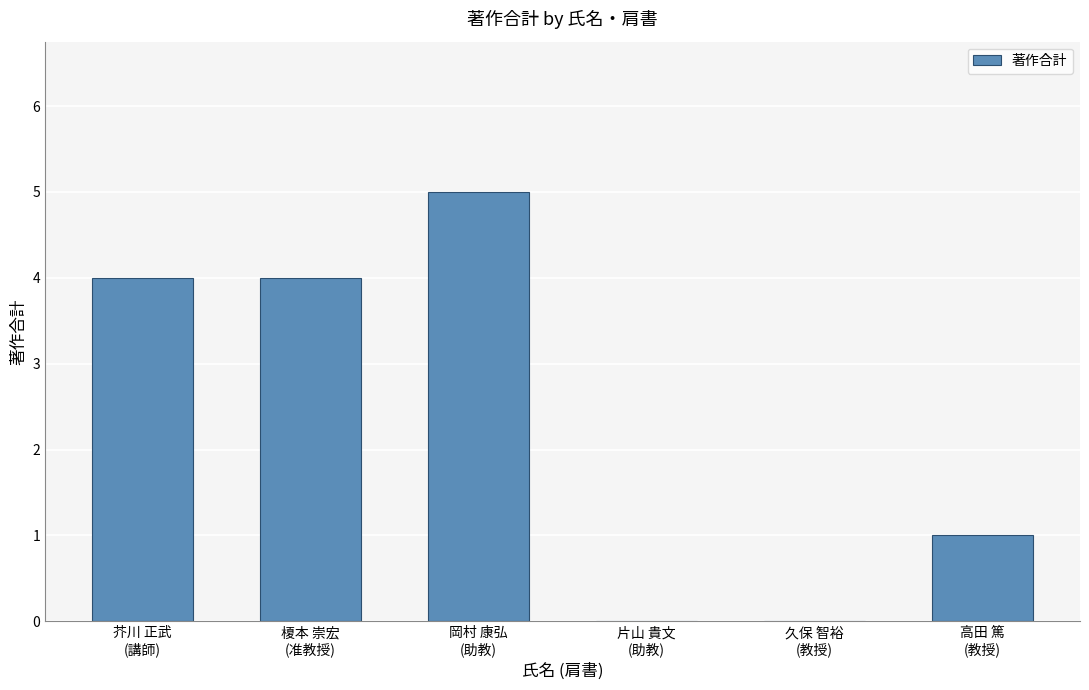

What is the difference between the values at 久保 智裕
(教授) and 岡村 康弘
(助教)?

5